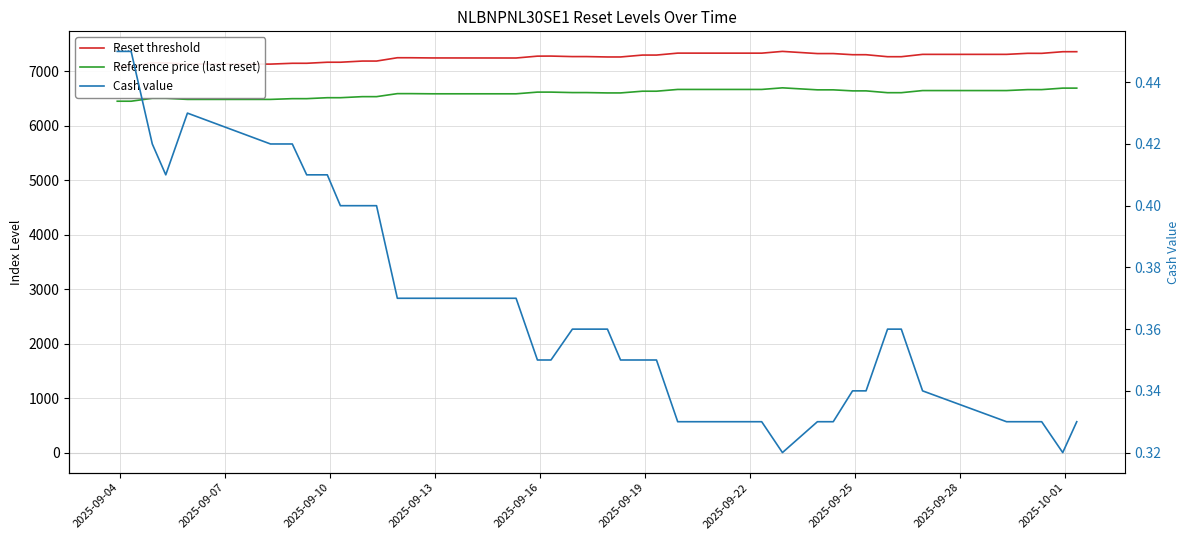

How many data points in Reset threshold are above 7265?

21